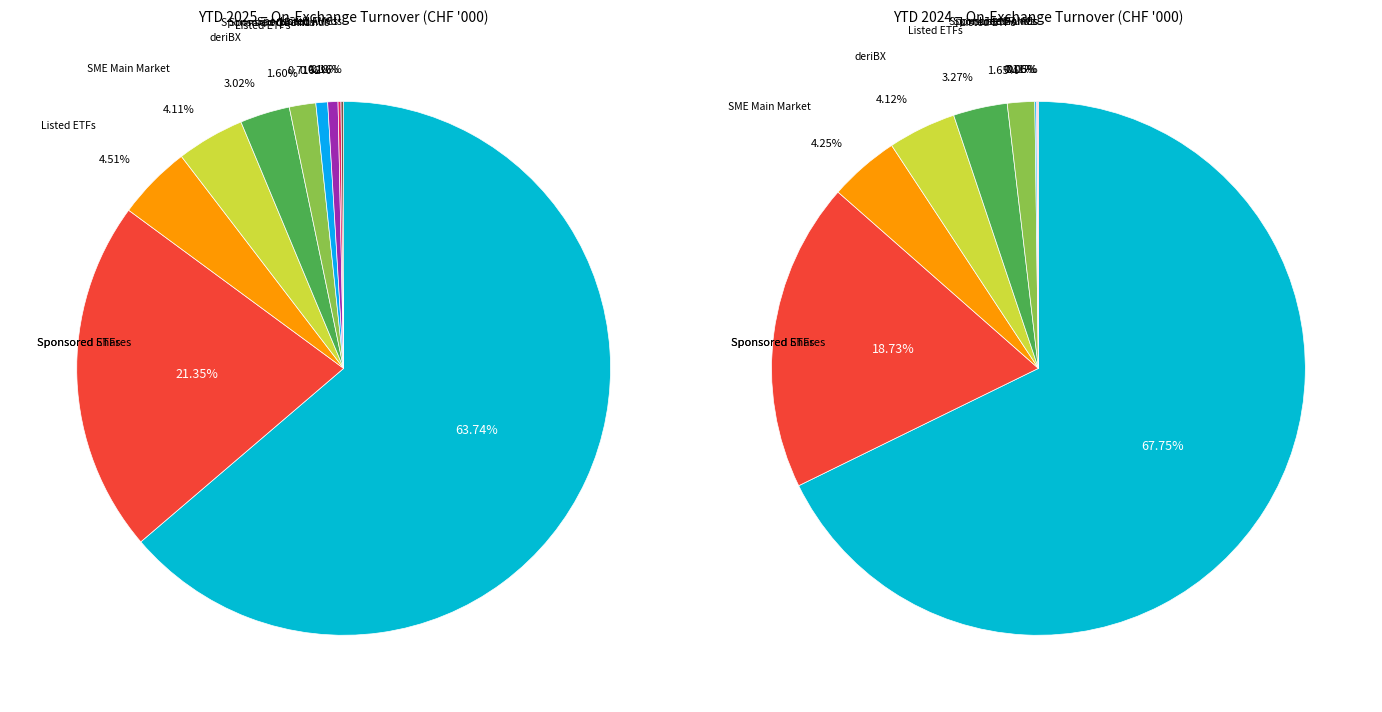

How many segments does this pie chart have?

10